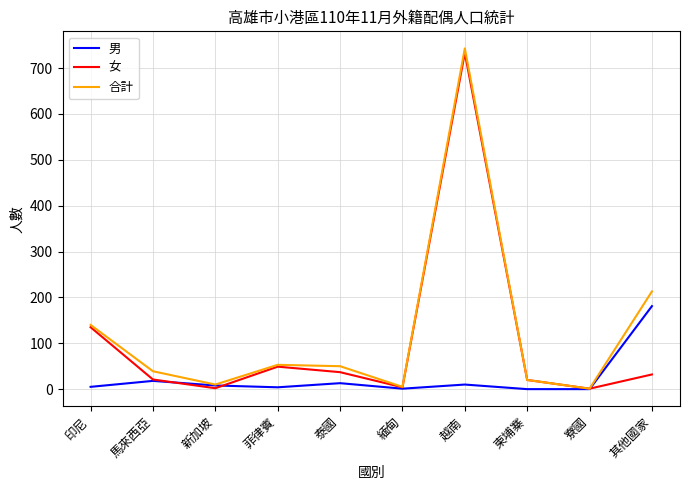

Which series has the widest spread of values?

合計